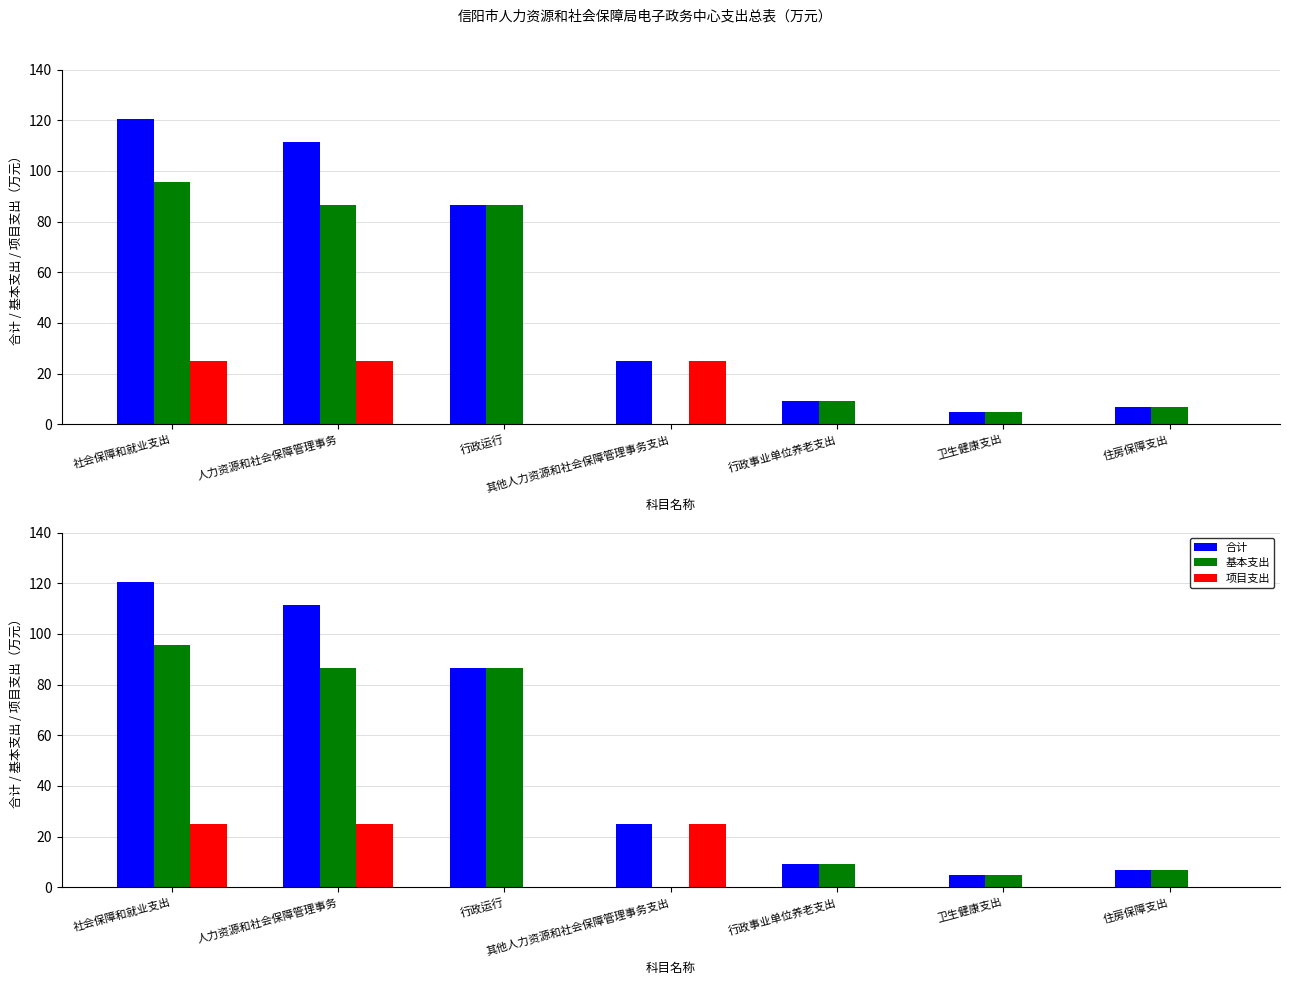

True or false: 合计 has a value of 68.3 at 人力资源和社会保障管理事务.

False